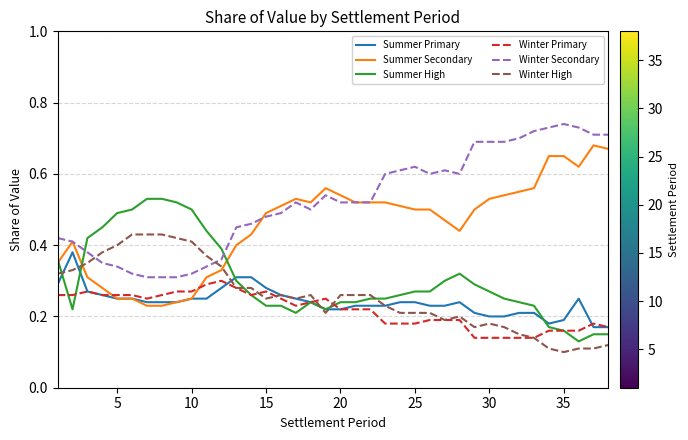

Rank the series by their maximum value, from highest to lowest.

Winter Secondary, Summer Secondary, Summer High, Winter High, Summer Primary, Winter Primary